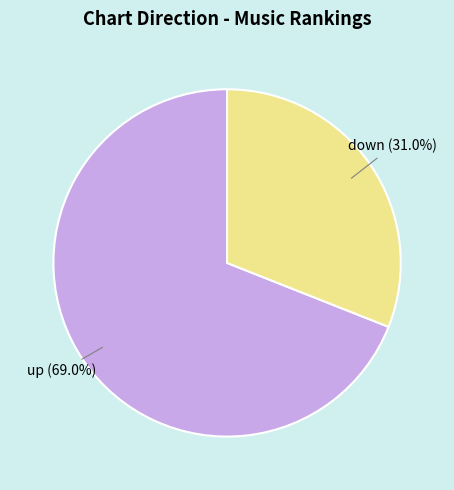

To the nearest percent, what is the difference between the up and down slice percentages?

38%